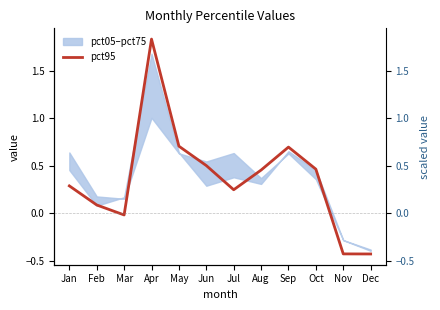

How many lines are shown in the chart?

1